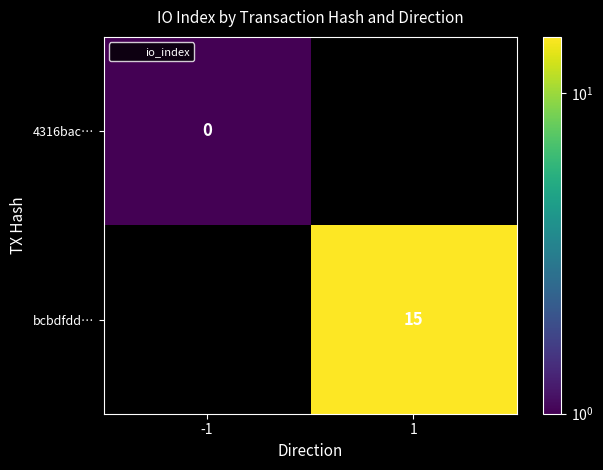

List the series in order of their overall mean, lowest first.

4316bac…, bcbdfdd…